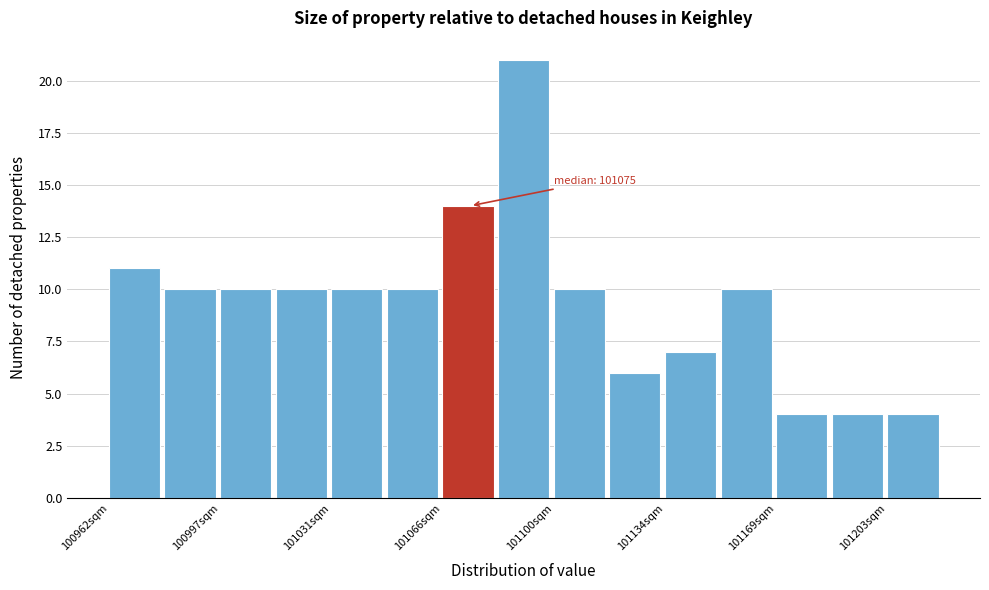

Read against the x-axis, roughly where is the centre of the tallest bar?

101090